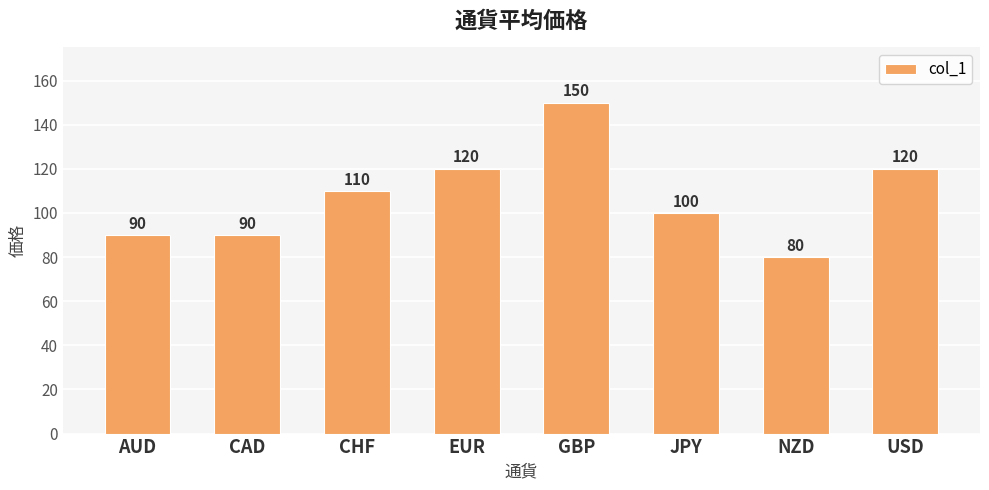

Reading left to right, extract all data points from this chart.

AUD=90	CAD=90	CHF=110	EUR=120	GBP=150	JPY=100	NZD=80	USD=120